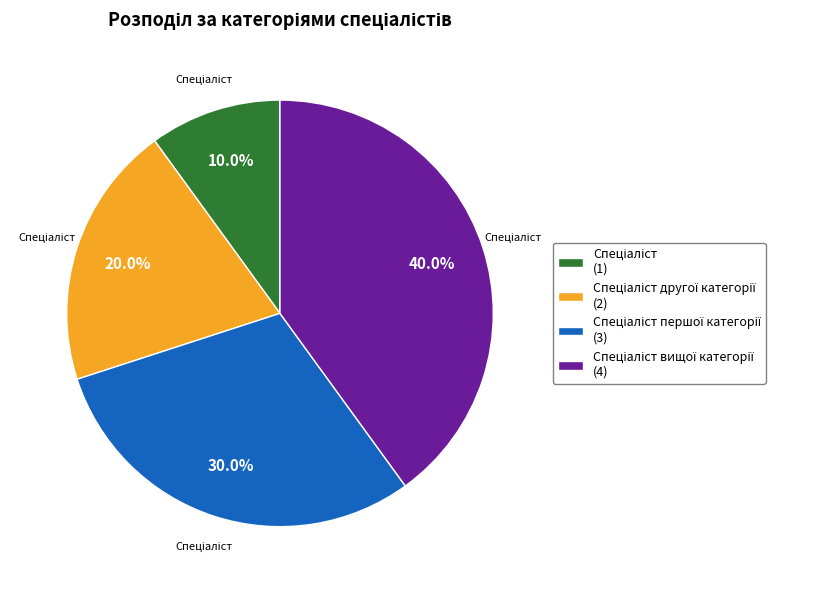

Does any single category account for the majority?

No